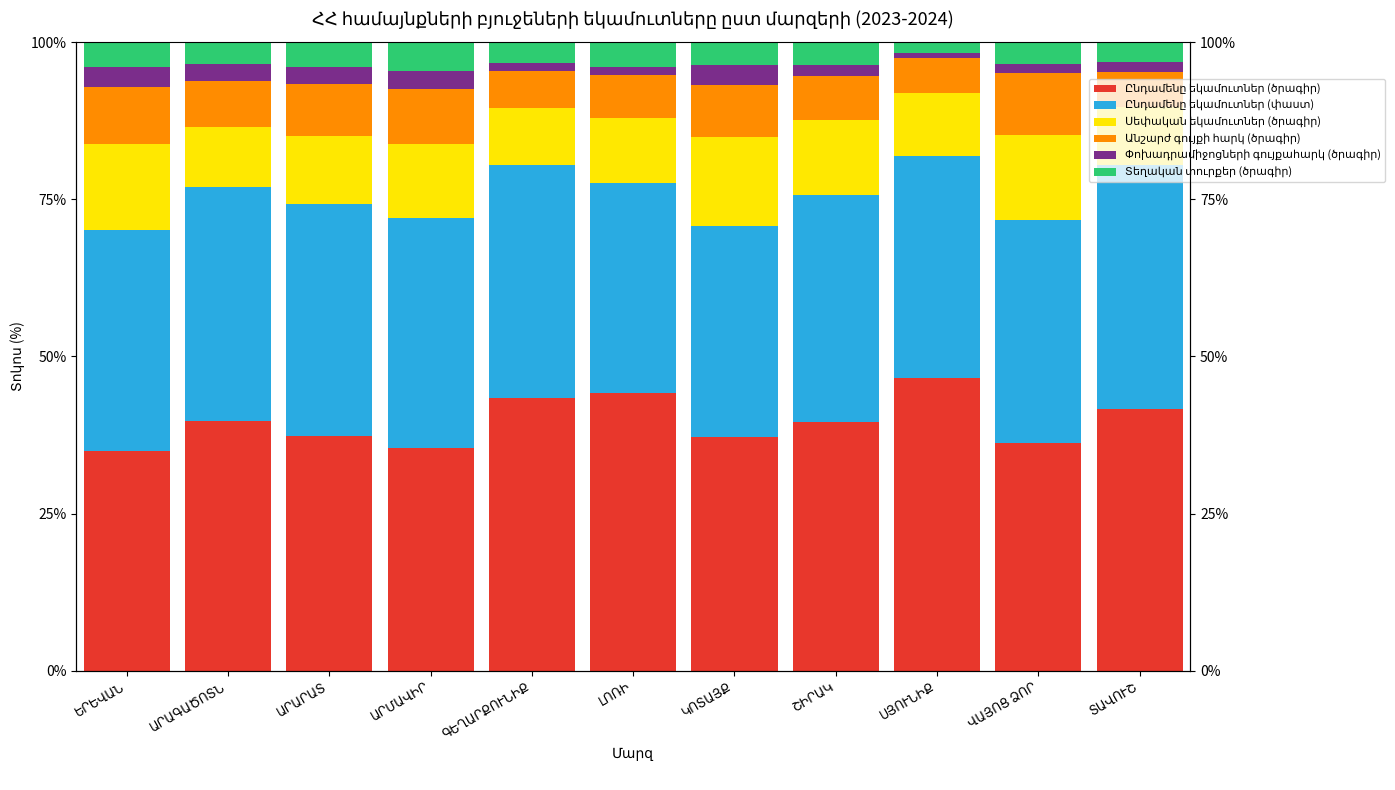

Between ՏԱՎՈՒՇ and ԿՈՏԱՅՔ, which is larger?

ՏԱՎՈՒՇ